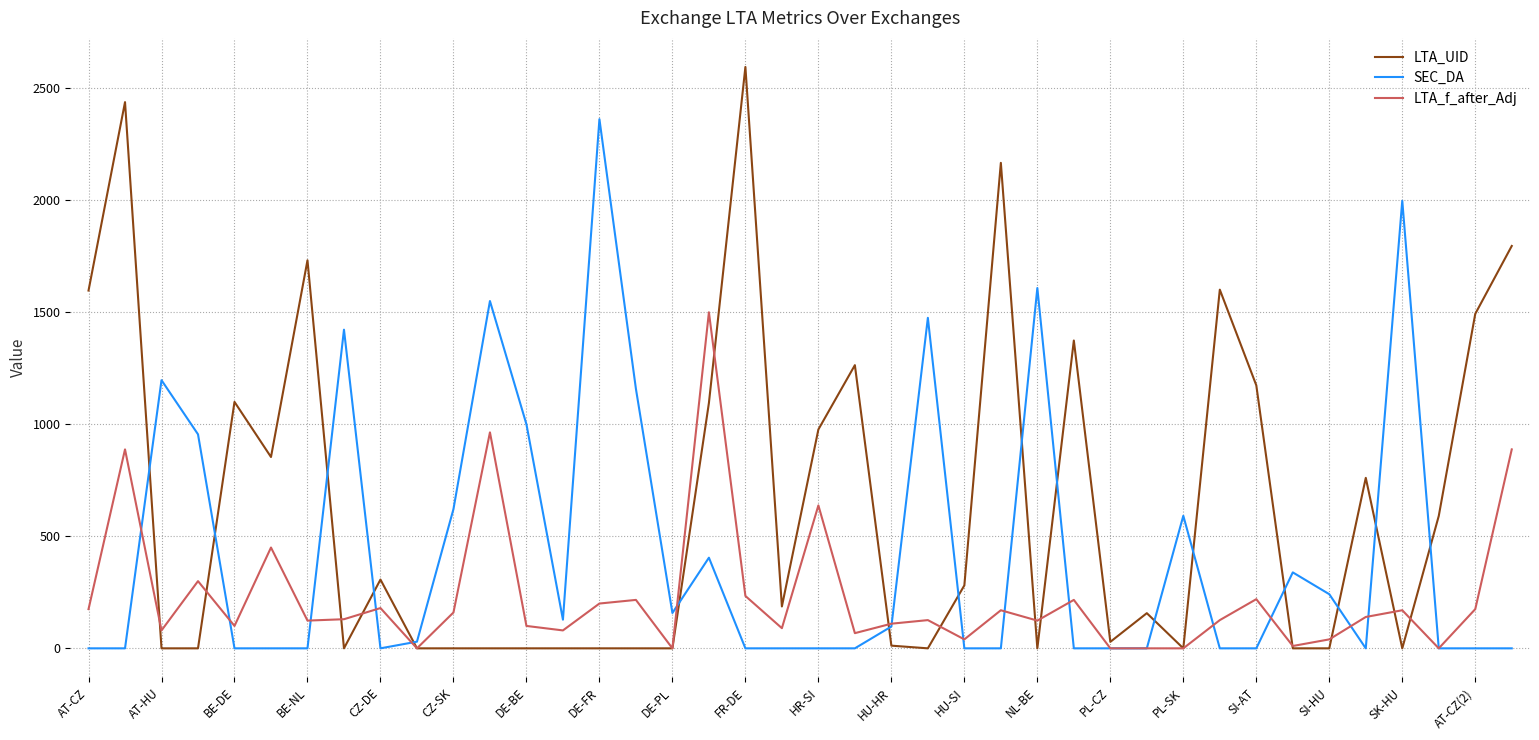

Which series has the largest total across all categories?

LTA_UID